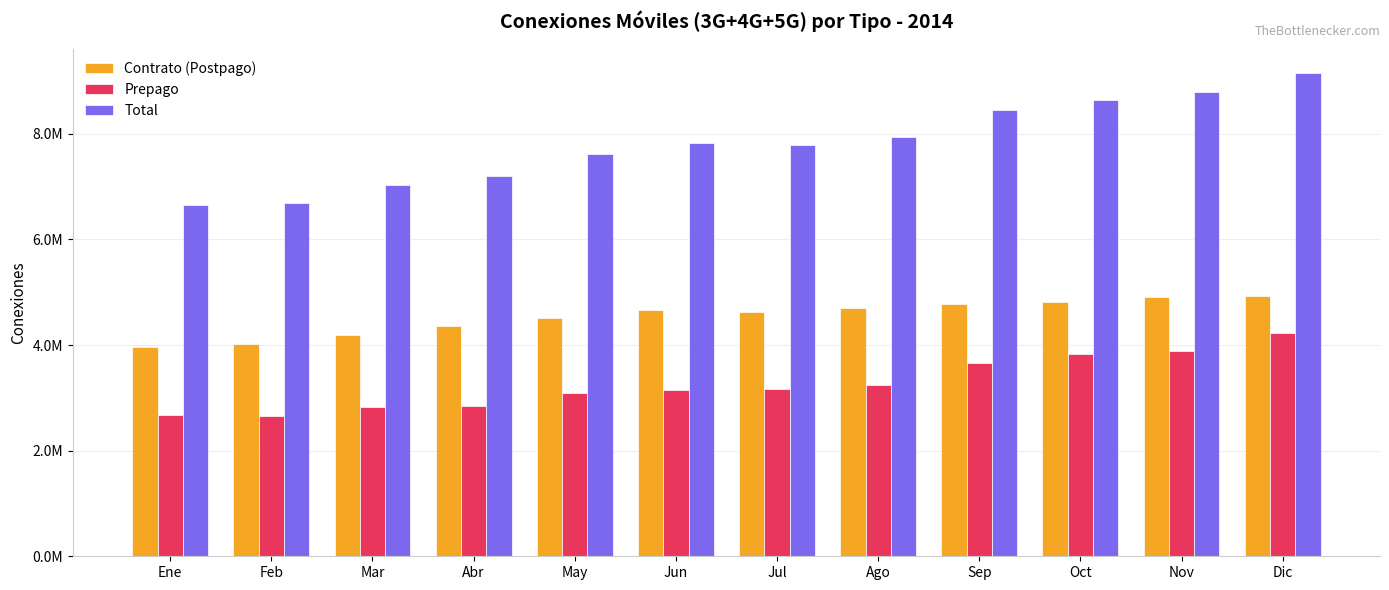

Reading left to right, list all the values displayed in this chart.

Contrato (Postpago): Ene=3963192	Feb=4024942	Mar=4191947	Abr=4363067	May=4515335	Jun=4665997	Jul=4631567	Ago=4696297	Sep=4784756	Oct=4815076	Nov=4901442	Dic=4920117
Prepago: Ene=2679529	Feb=2658237	Mar=2829535	Abr=2845474	May=3092311	Jun=3155913	Jul=3162324	Ago=3249264	Sep=3666372	Oct=3832881	Nov=3886088	Dic=4235606
Total: Ene=6642721	Feb=6683179	Mar=7021482	Abr=7208541	May=7607646	Jun=7821910	Jul=7793891	Ago=7945561	Sep=8451128	Oct=8647957	Nov=8787530	Dic=9155723